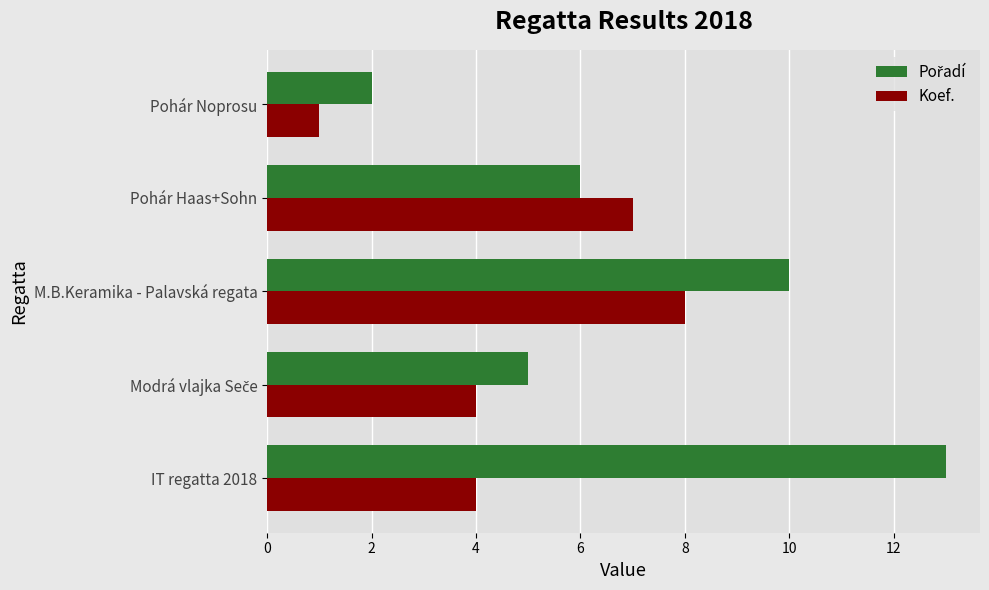

How many distinct data groups are displayed?

2